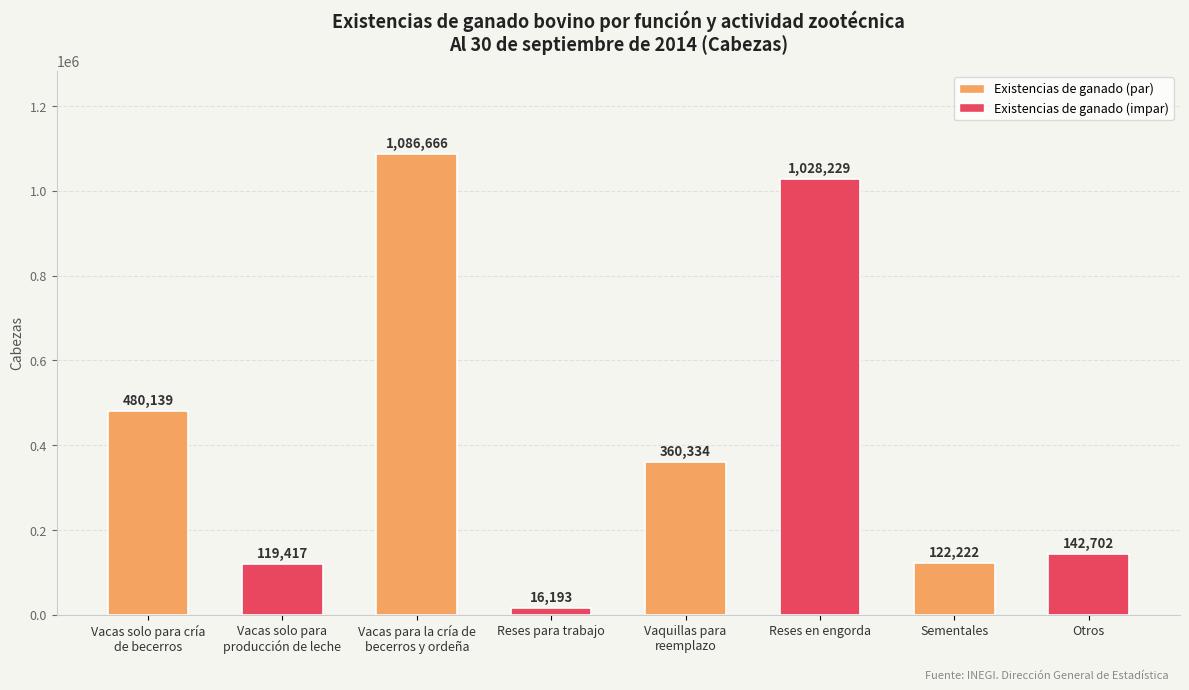

How many data points does each series have?

8